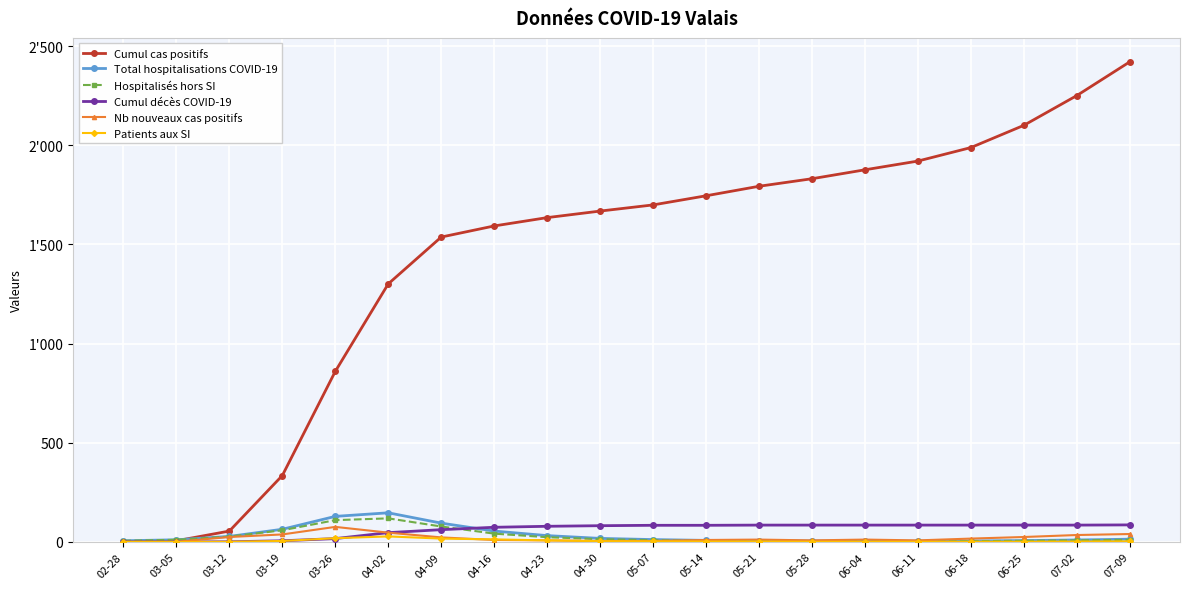

Which series changed the most between 03-26 and 04-02?

Cumul cas positifs